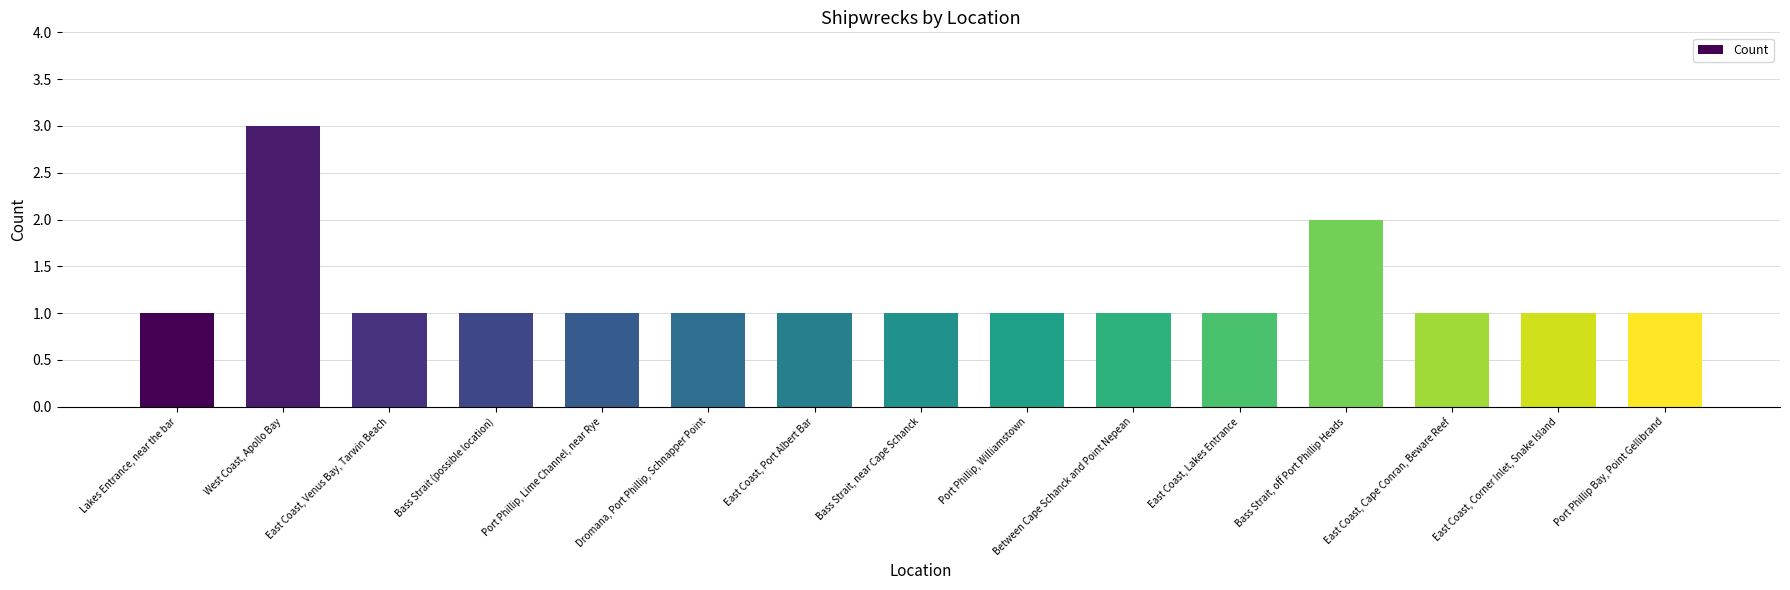

Approximately how many times larger is the value at Dromana, Port Phillip, Schnapper Point compared to West Coast, Apollo Bay?

0.3